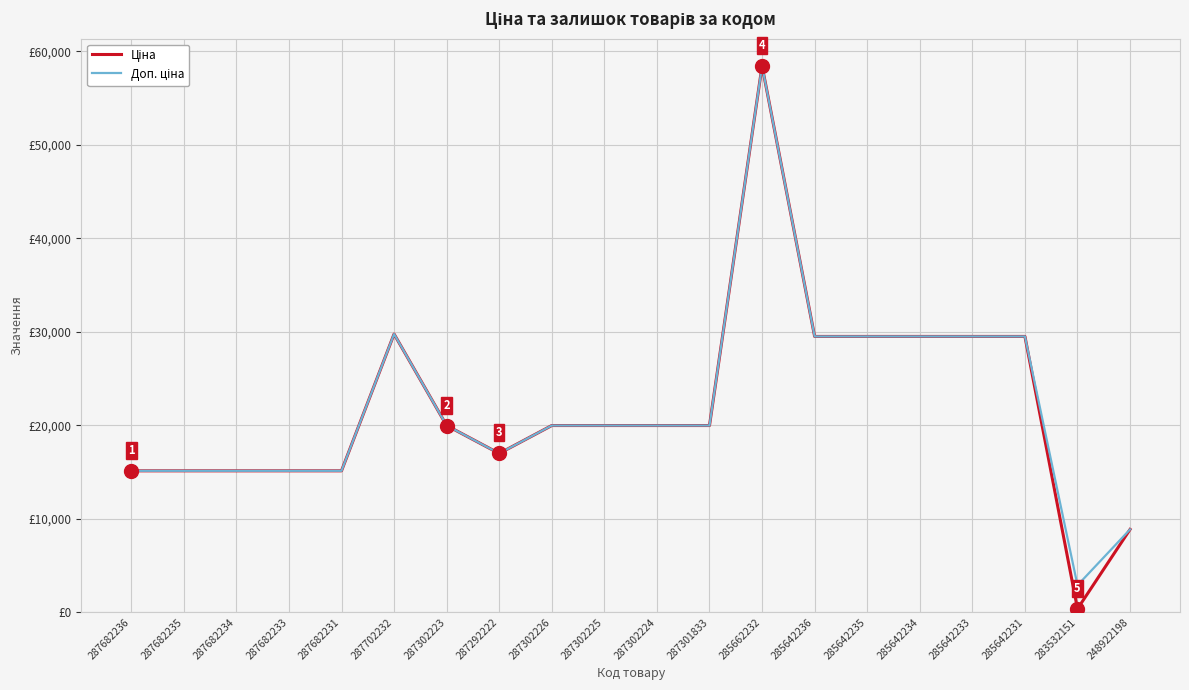

True or false: Доп. ціна and Ціна intersect in this chart.

False